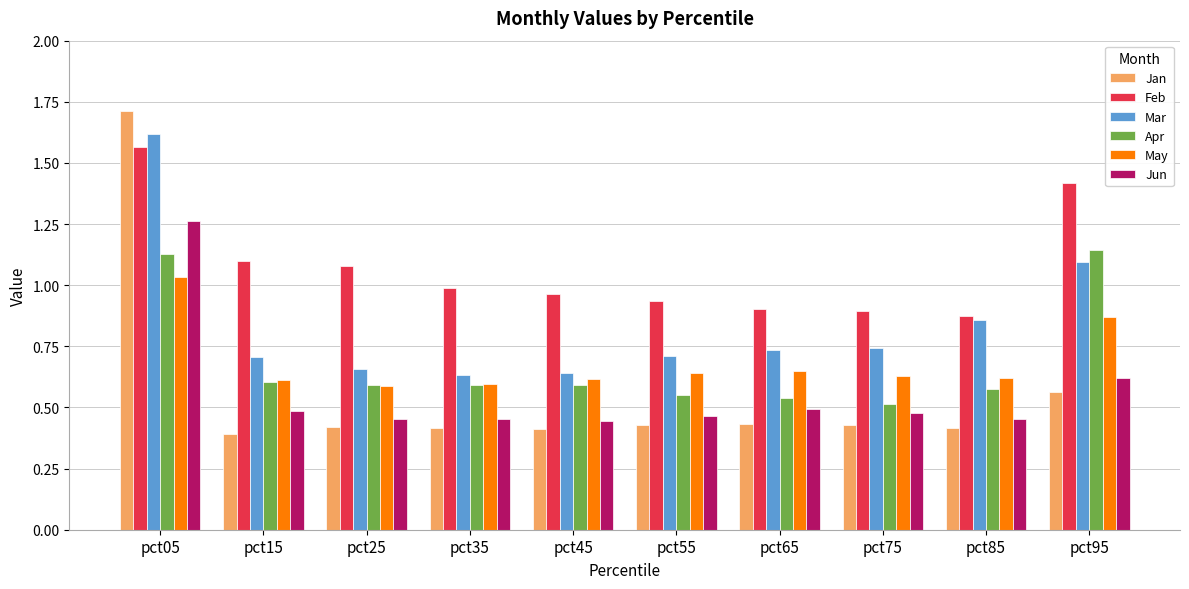

What is the sum of the Apr values at pct15 and pct35?

1.2